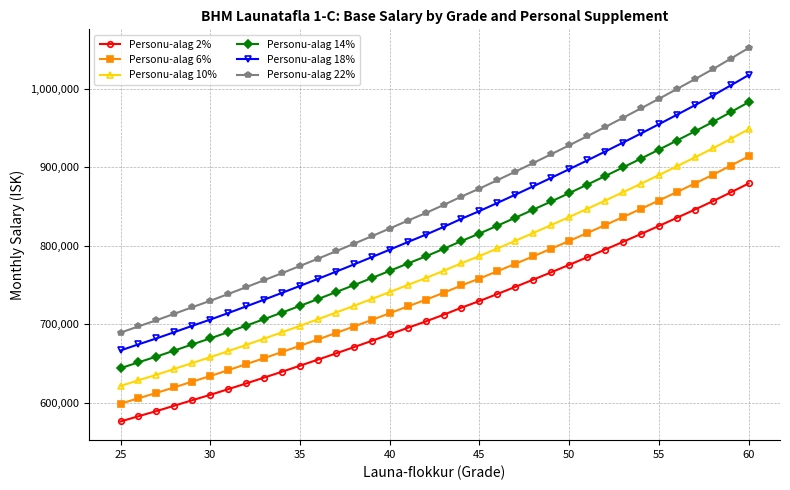

What is the value of the Personu-alag 2% point at the 30th from the left?

814938